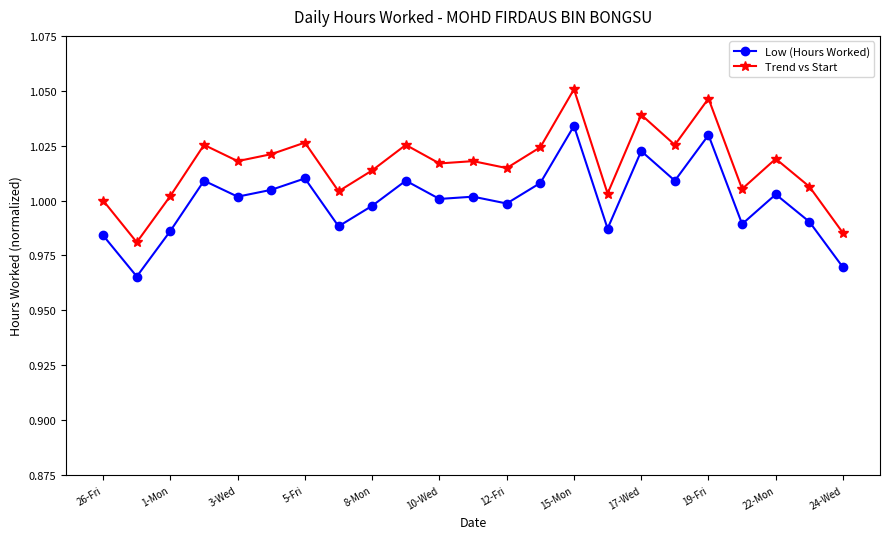

List the series in order of their peak value, lowest first.

Low (Hours Worked), Trend vs Start